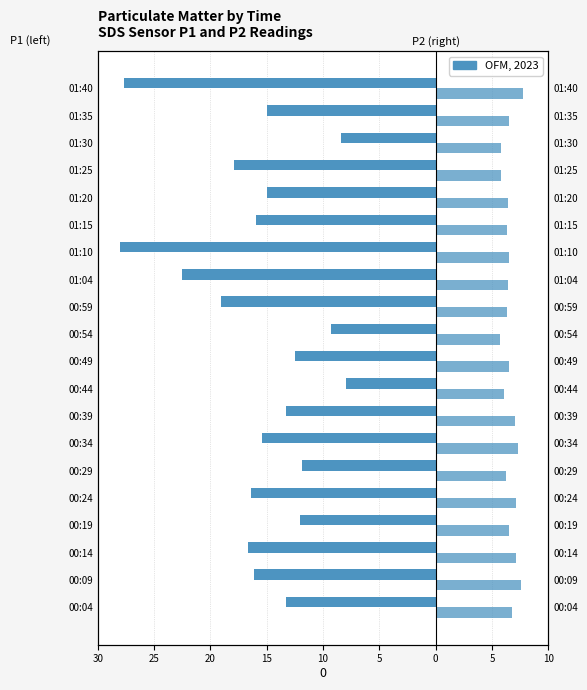

What is the sum of all SDS_P2 values?

132.2